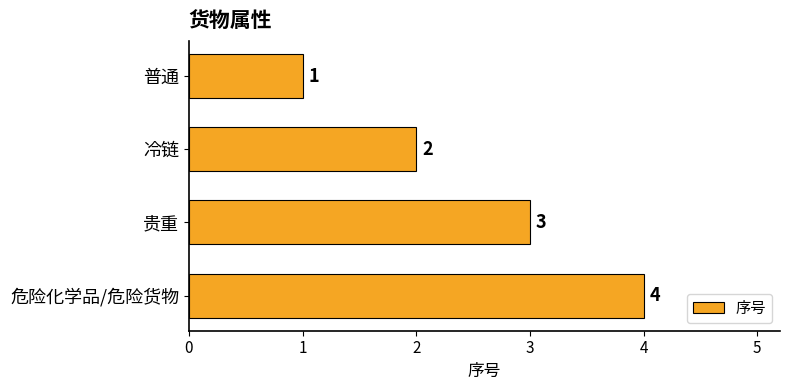

What is the minimum value shown in the chart?

1